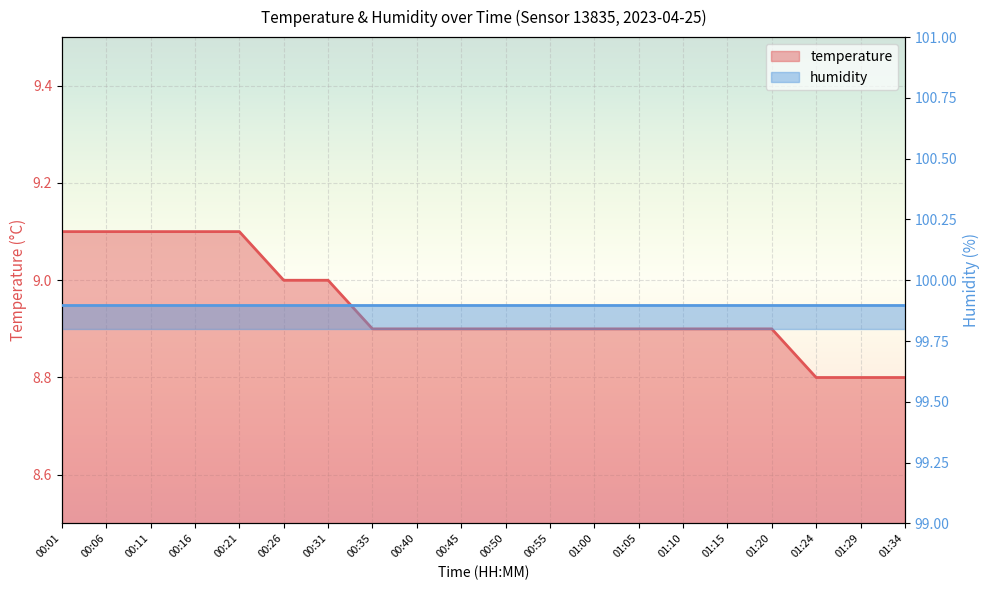

What is the difference between the maximum and minimum values?

0.3